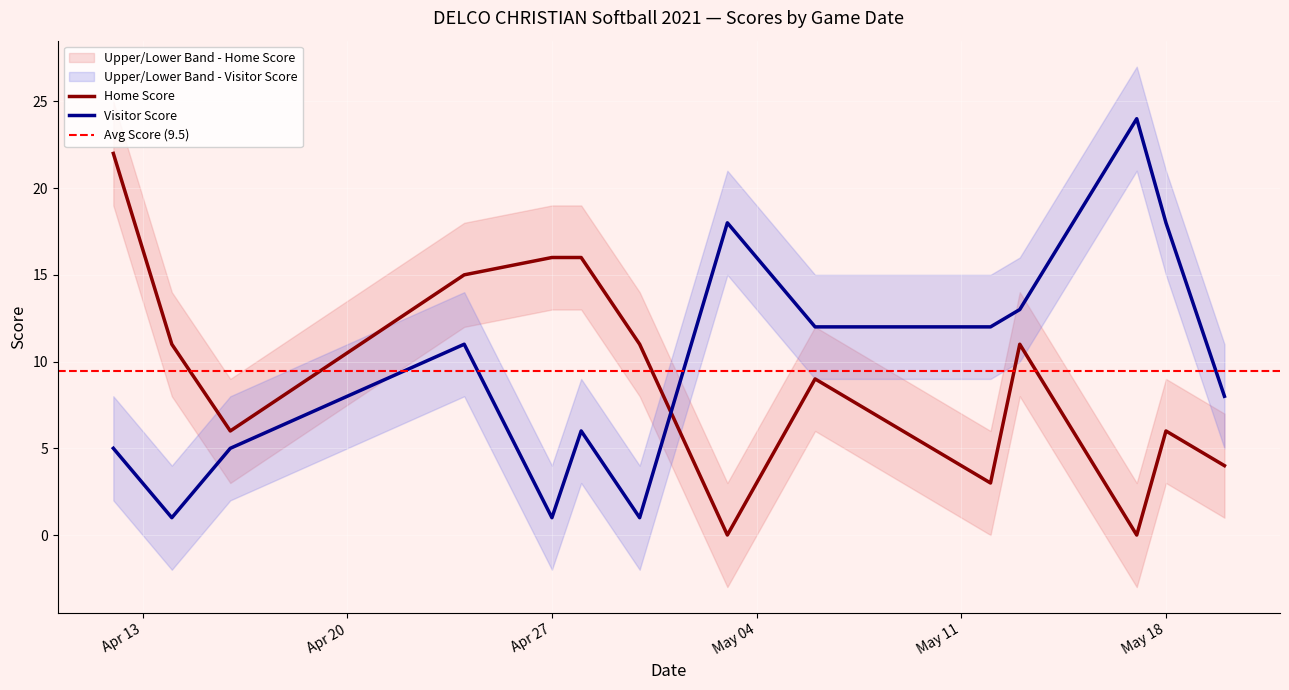

Rank the series at 2021-04-30 from highest to lowest value.

Home Score, Visitor Score